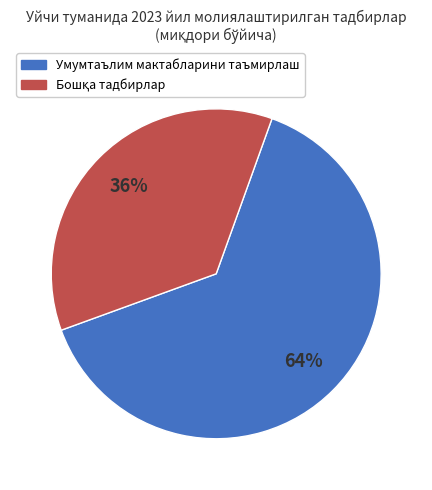

To the nearest percent, what is the average slice percentage?

50%